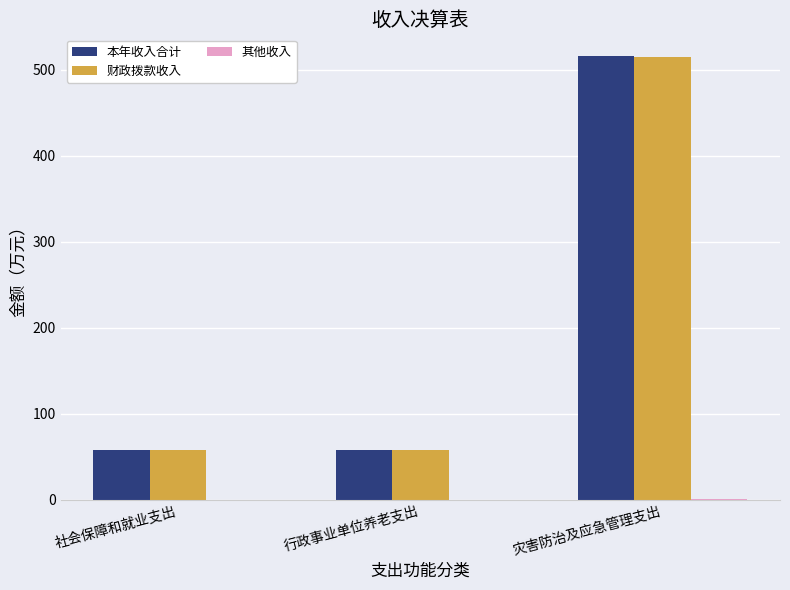

What is the sum of the 本年收入合计 values at 社会保障和就业支出 and 行政事业单位养老支出?

115.3